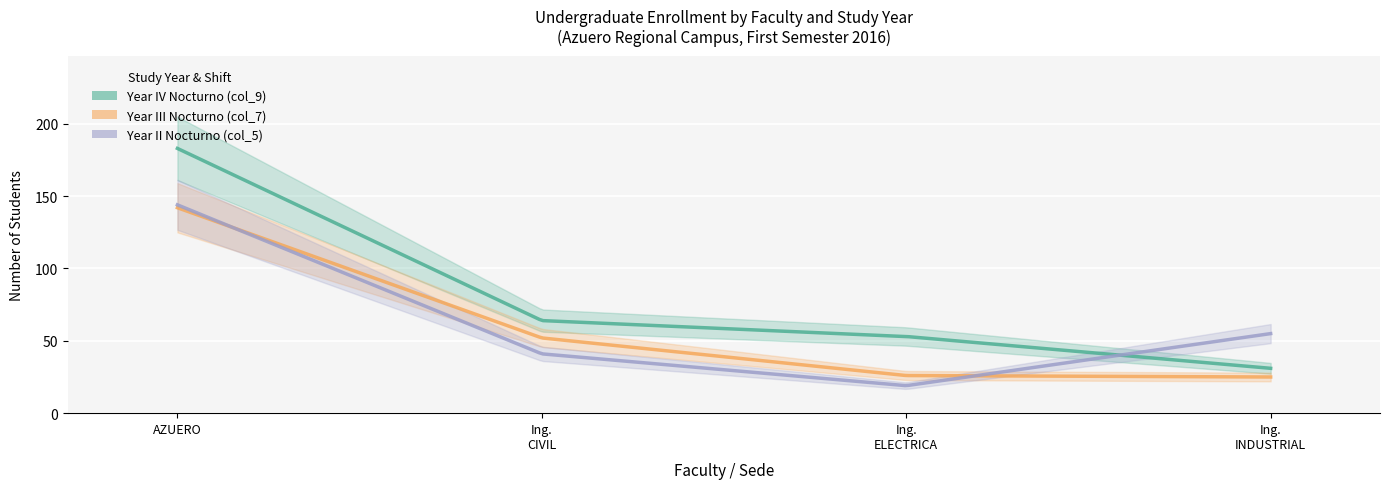

How many values in the Year III Nocturno (col_7) series exceed 52?

1